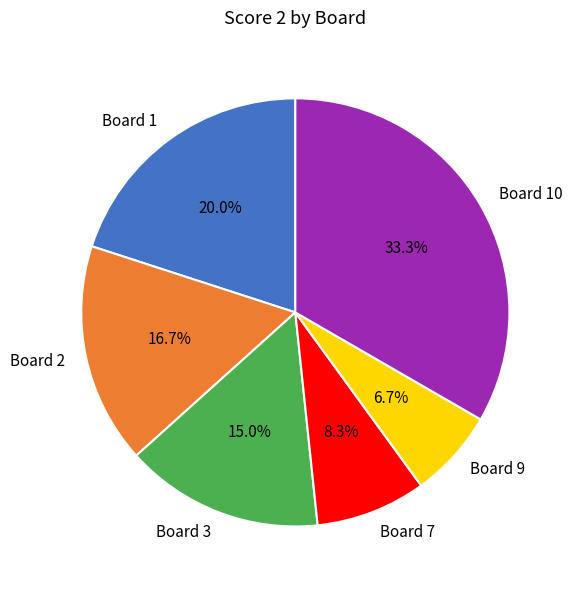

Is there any slice that represents more than half of the pie?

No